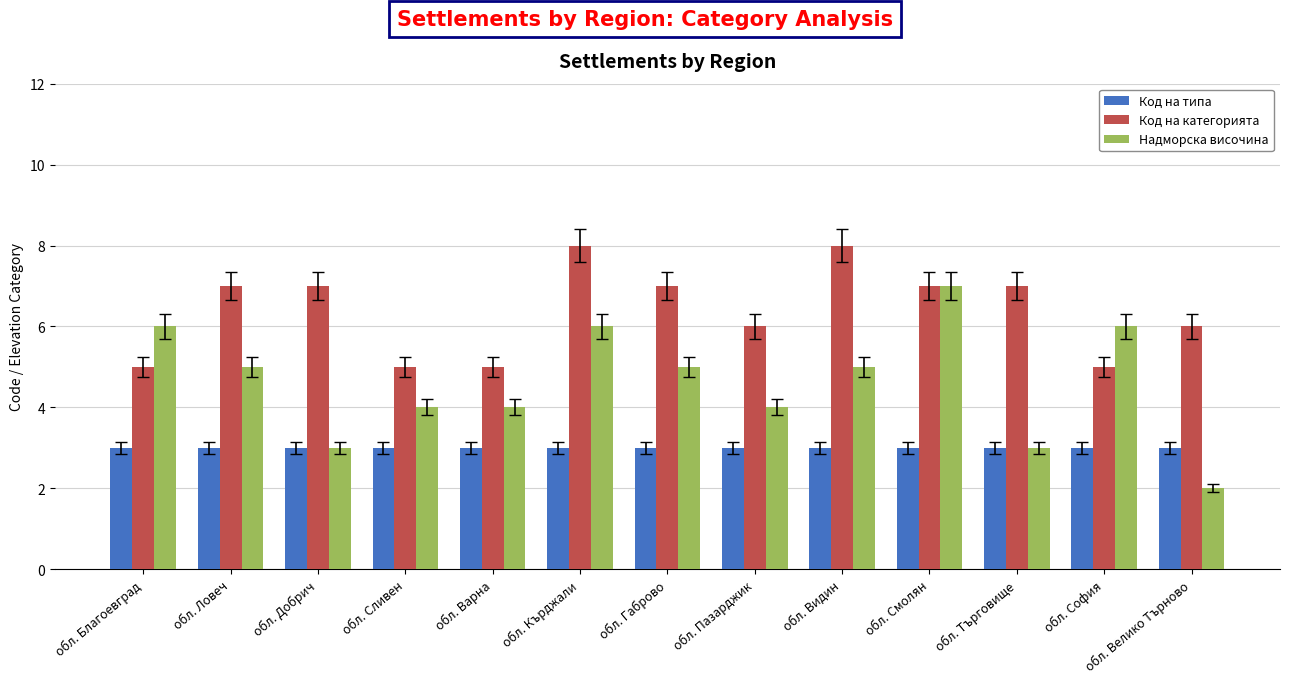

Rank the series by their average value, from highest to lowest.

Код на категорията, Надморска височина, Код на типа